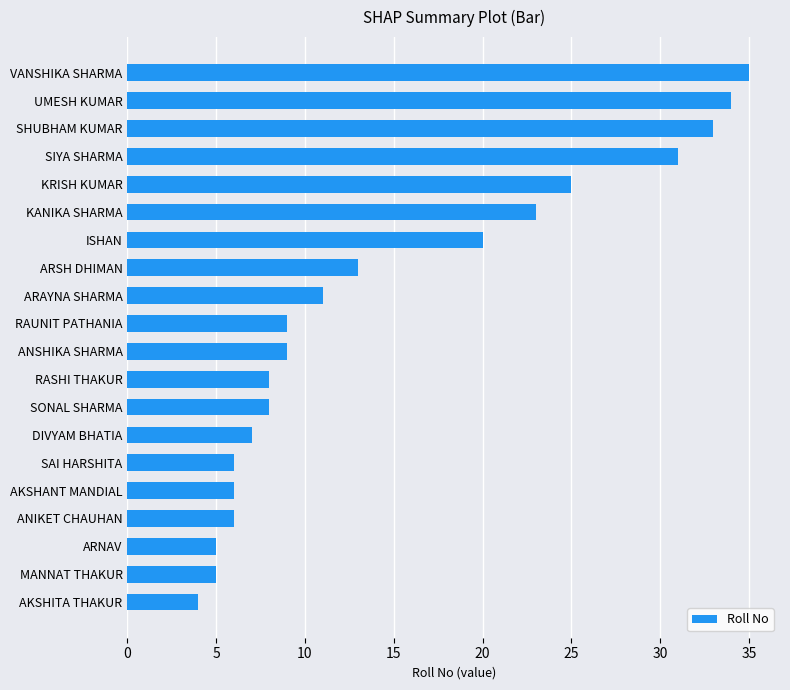

Which category has the highest value across all series?

VANSHIKA SHARMA